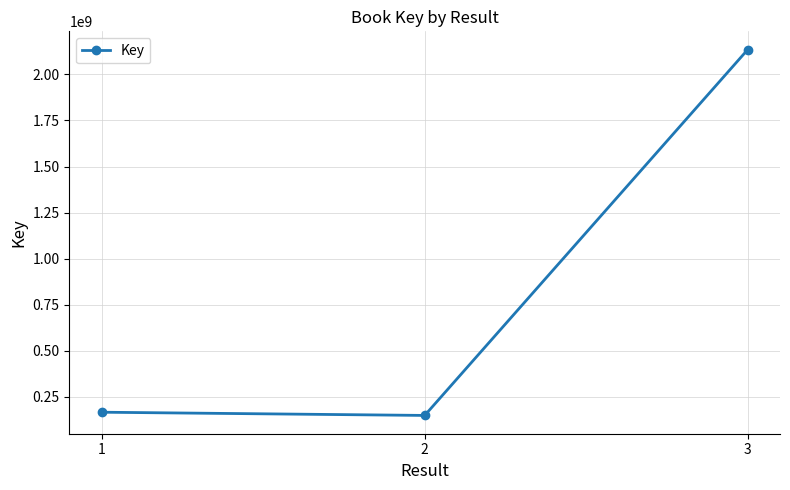

What value does the data have at 2, to the nearest 10?

147853020